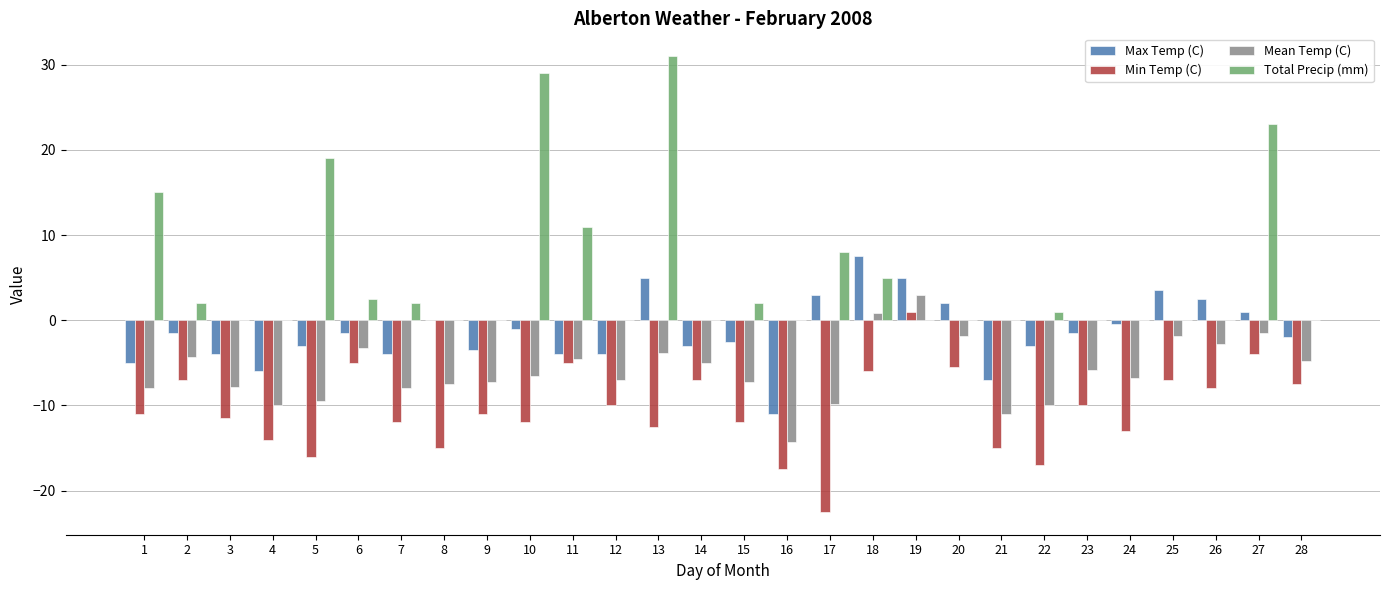

What is the spread (max minus min) of values at 10?

41.0